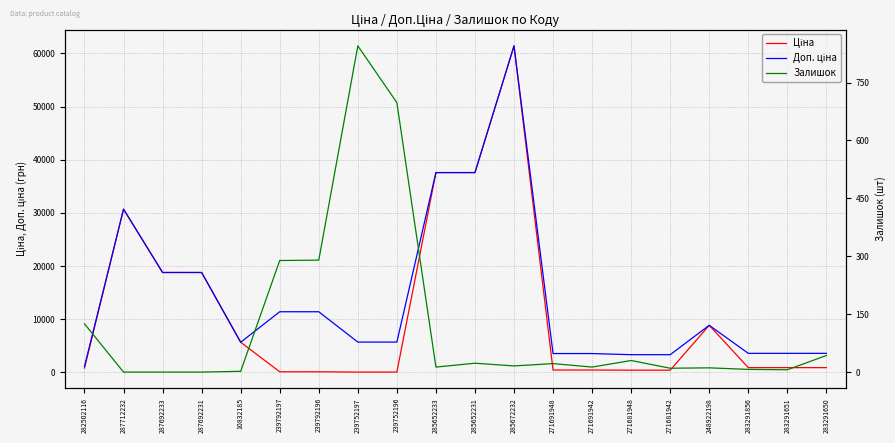

Is this an area chart (filled region under the line)?

No